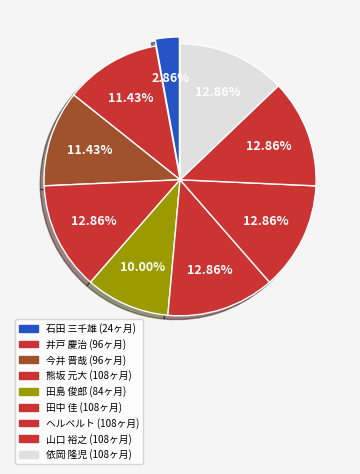

Does 依岡 隆児 account for over 50% of the chart?

No